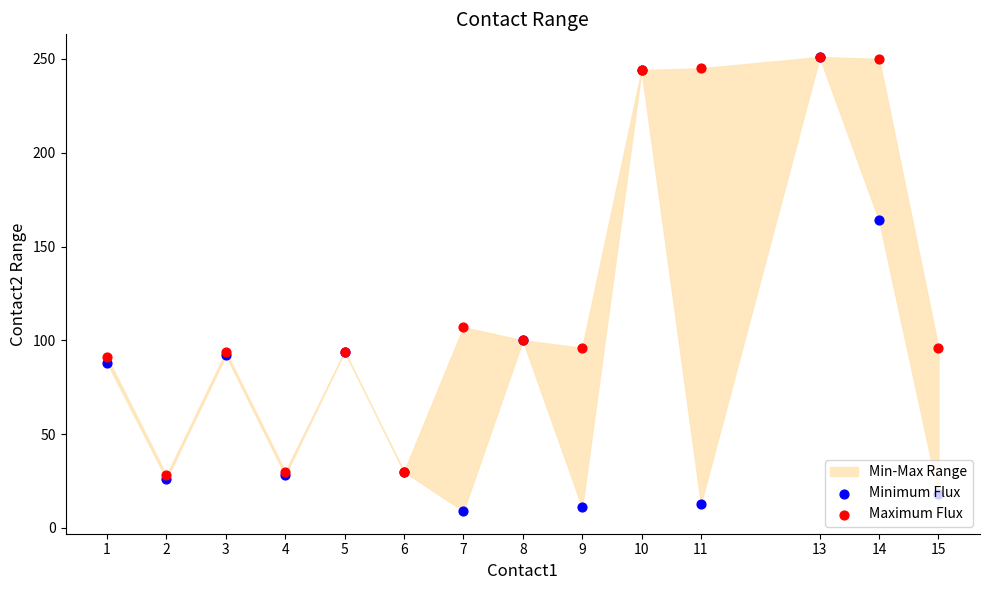

At which category is the sum across all series the highest?

13